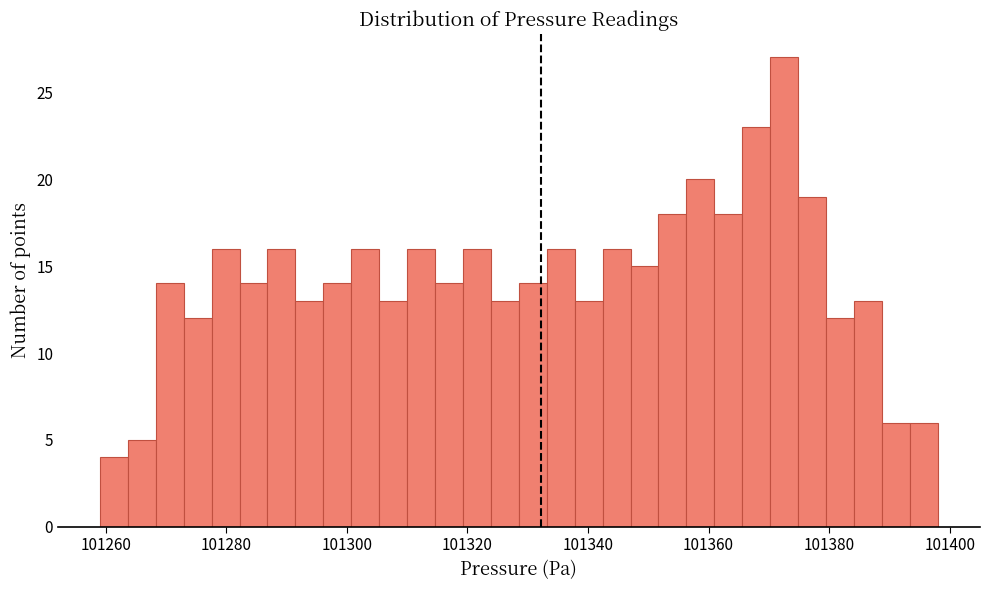

Read against the x-axis, roughly where is the centre of the tallest bar?

101372